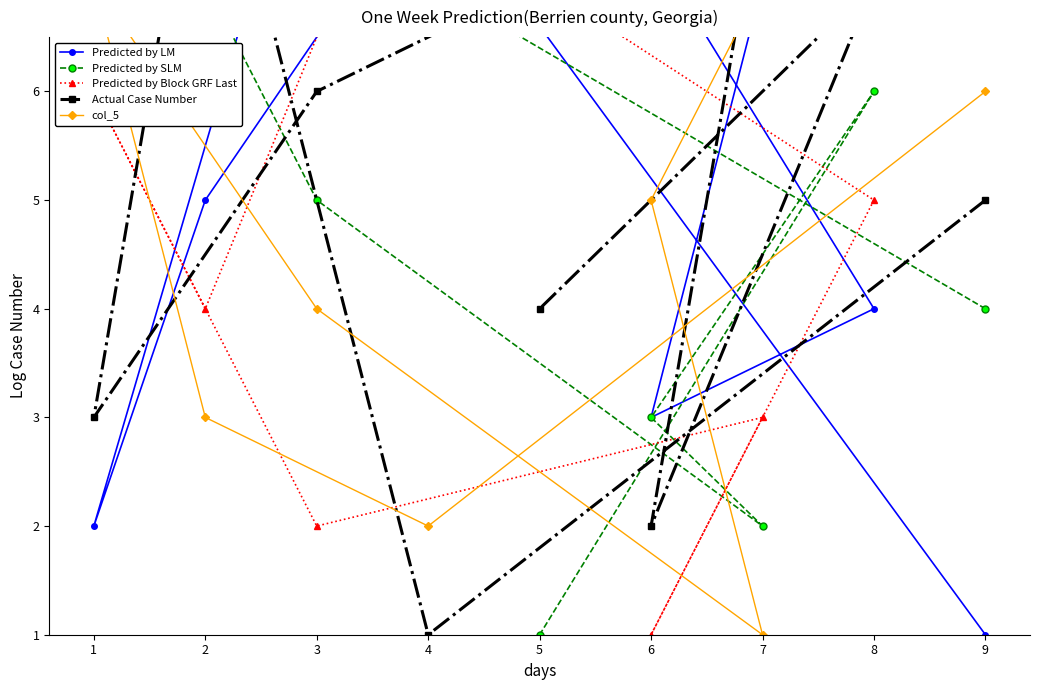

At which category is the sum across all series the highest?

8